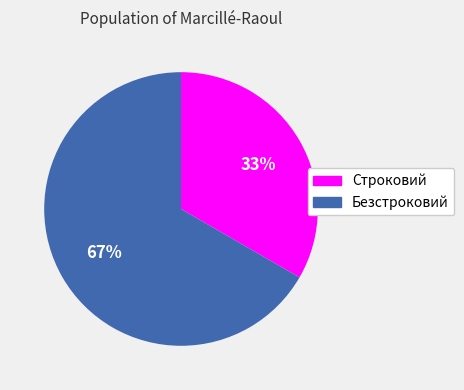

Rank the categories by value from lowest to highest.

Строковий, Безстроковий